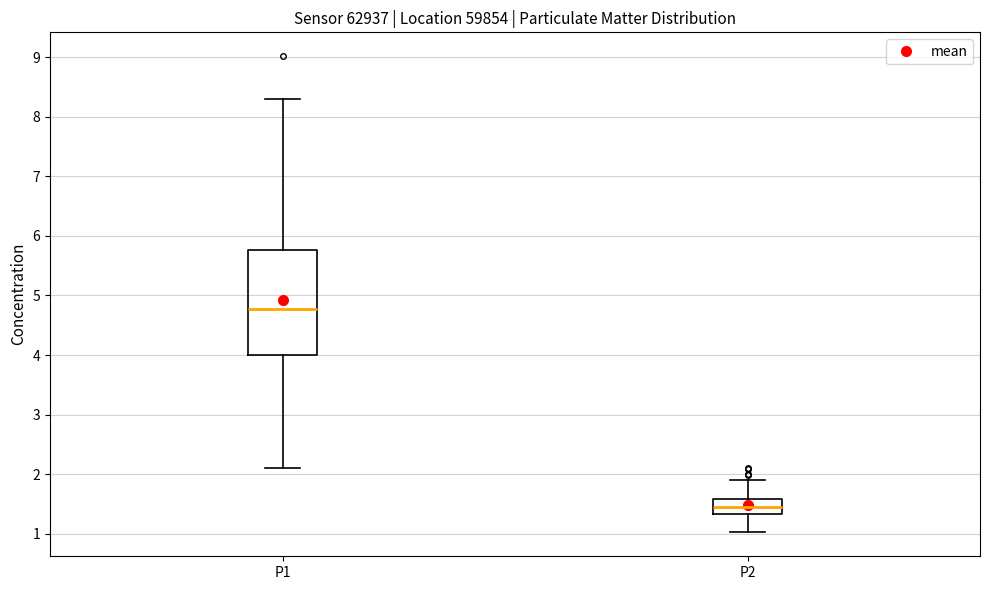

Which box's median line is the highest?

P1